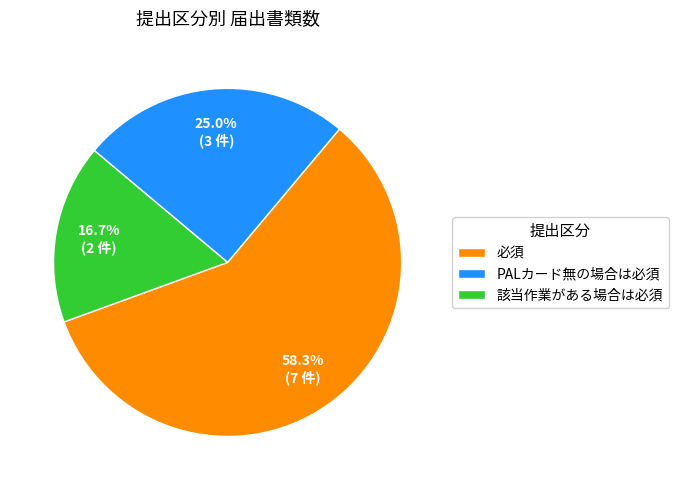

To the nearest percent, what is the difference between the largest and smallest slice percentages?

42%